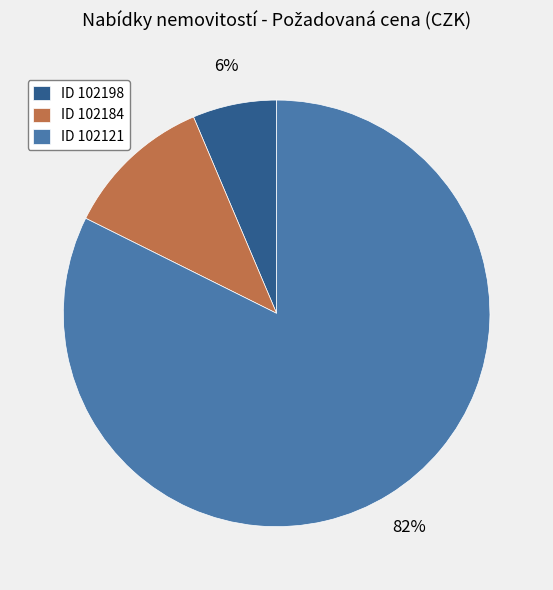

What is the largest slice in the pie chart?

ID 102121